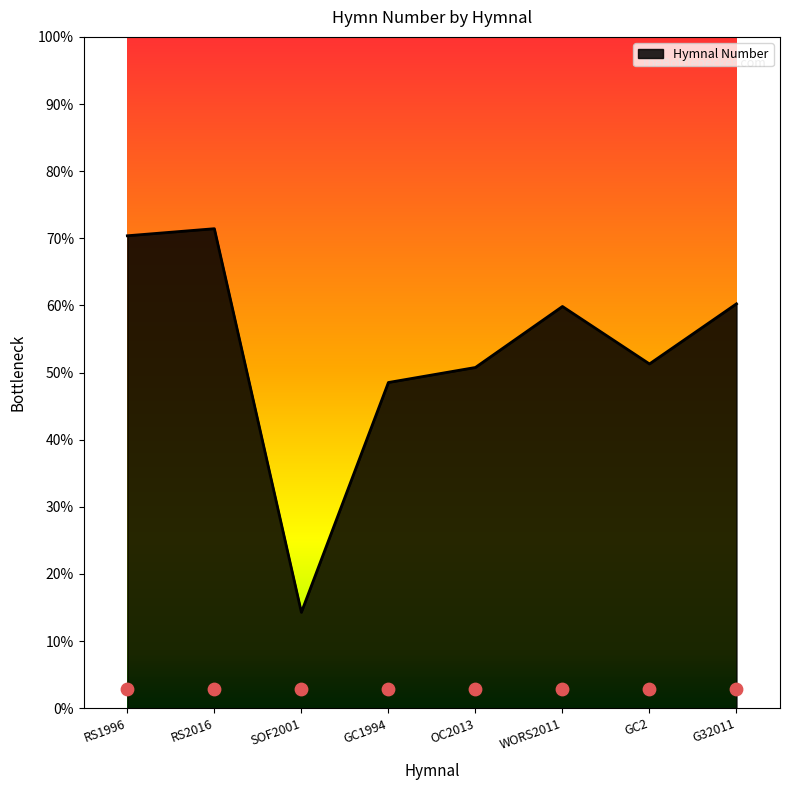

What is the ratio of the value at RS2016 to the value at GC1994?

1.5